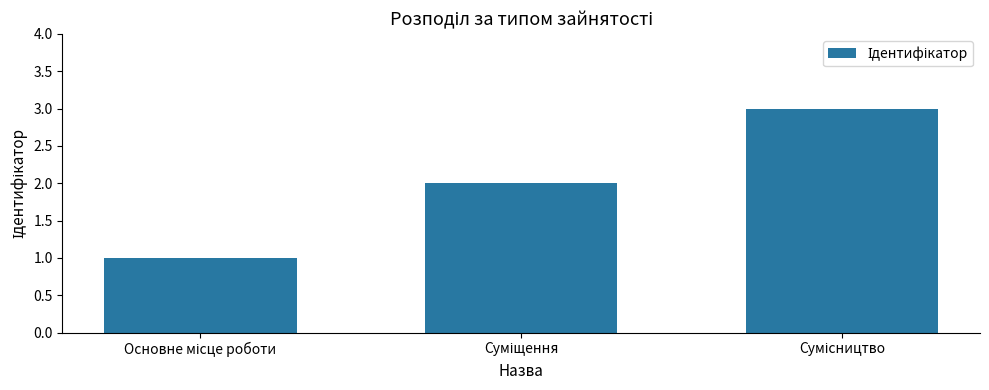

What is the maximum value shown in the chart?

3